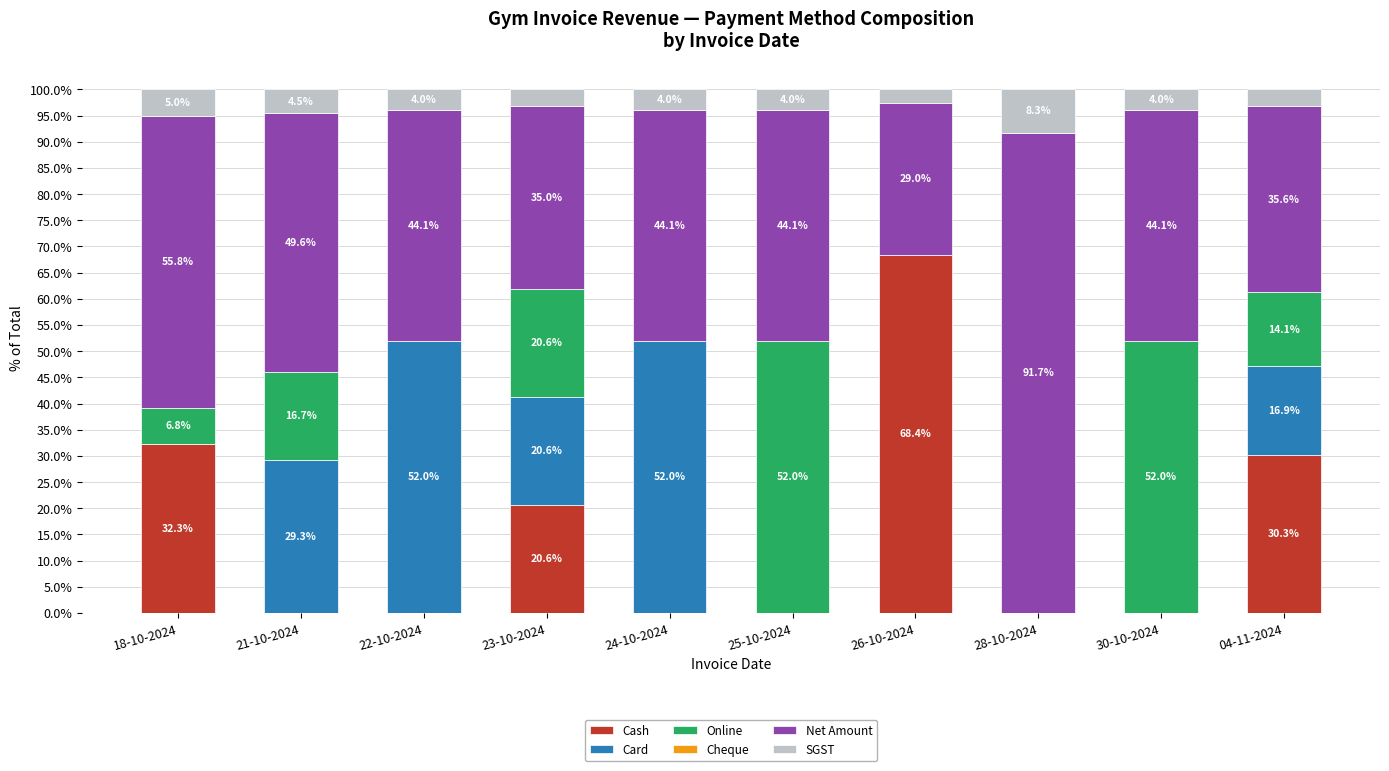

How many categories are shown in the chart?

10